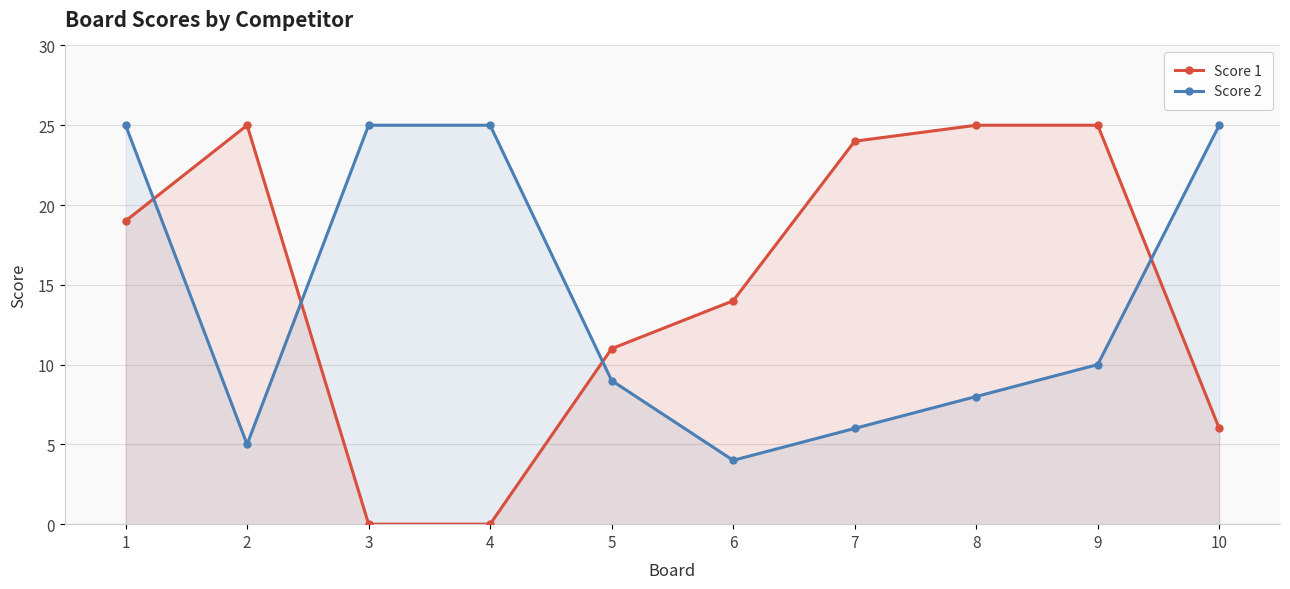

What is the total value across all series at 5?

20